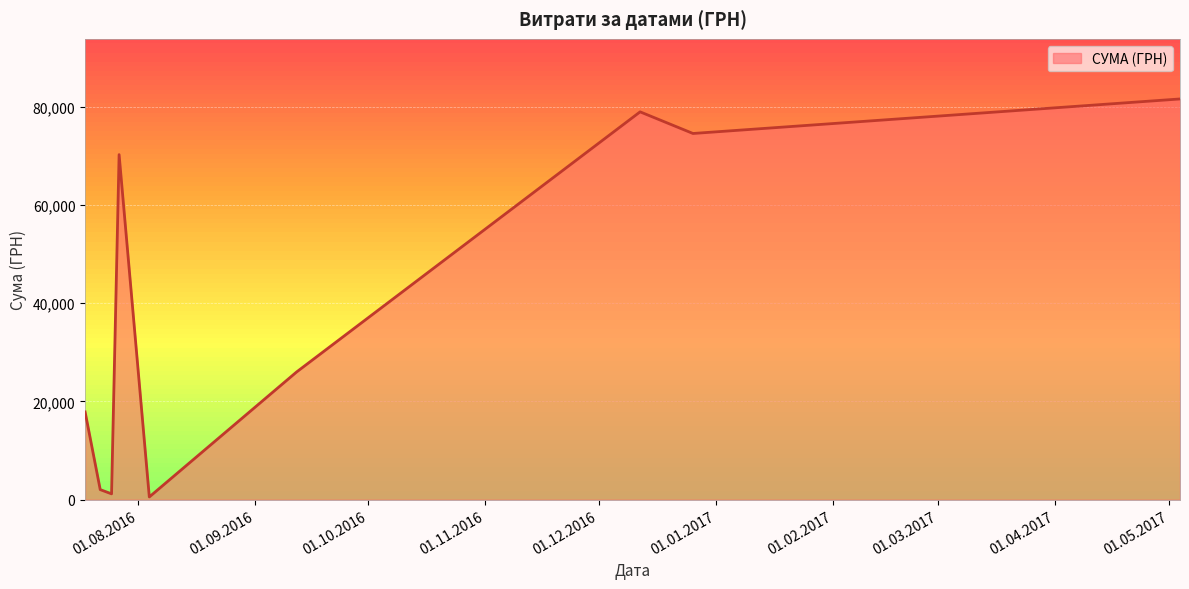

What is the difference between the maximum and minimum values?

81027.8